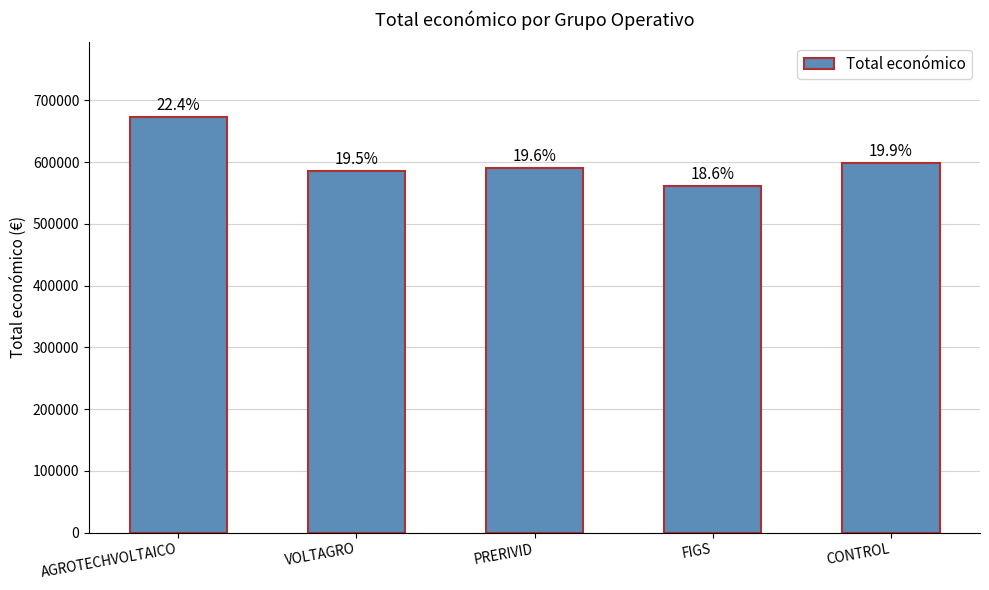

What is the smallest value displayed?

560529